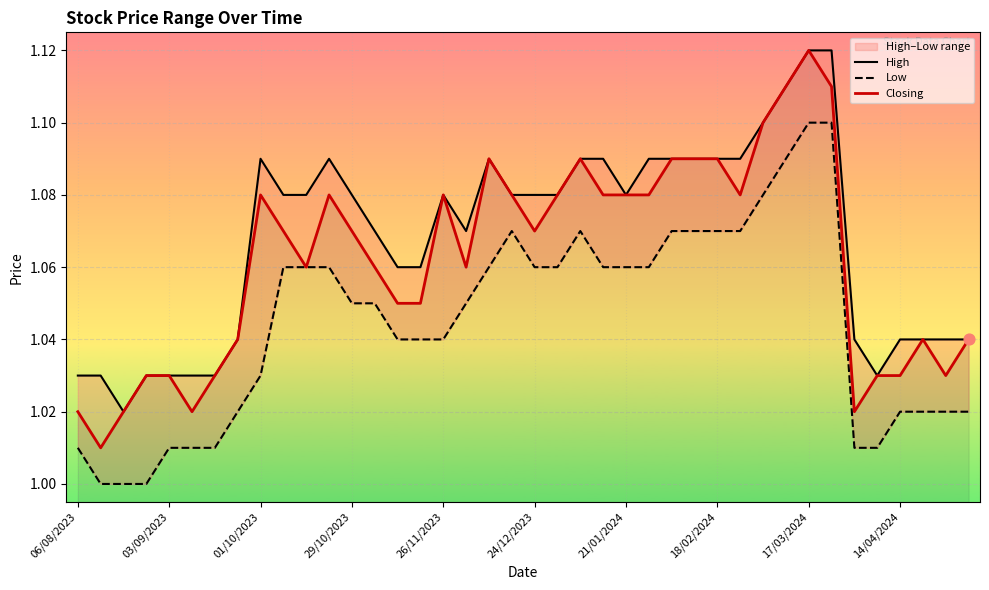

Which series reaches the minimum Y coordinate?

Low